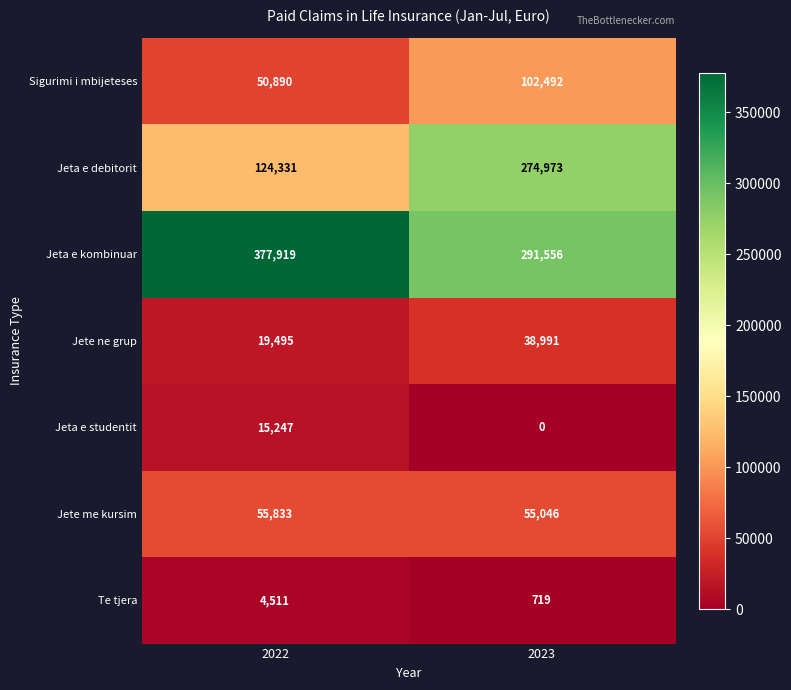

Between 2022 and 2023, which series saw the biggest shift?

Jeta e debitorit